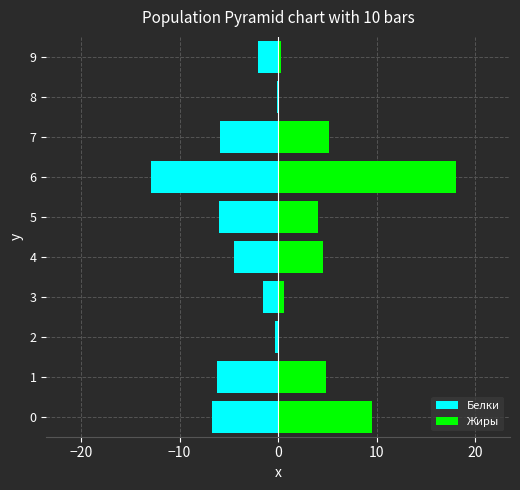

List the series in order of their overall mean, highest first.

Жиры, Белки